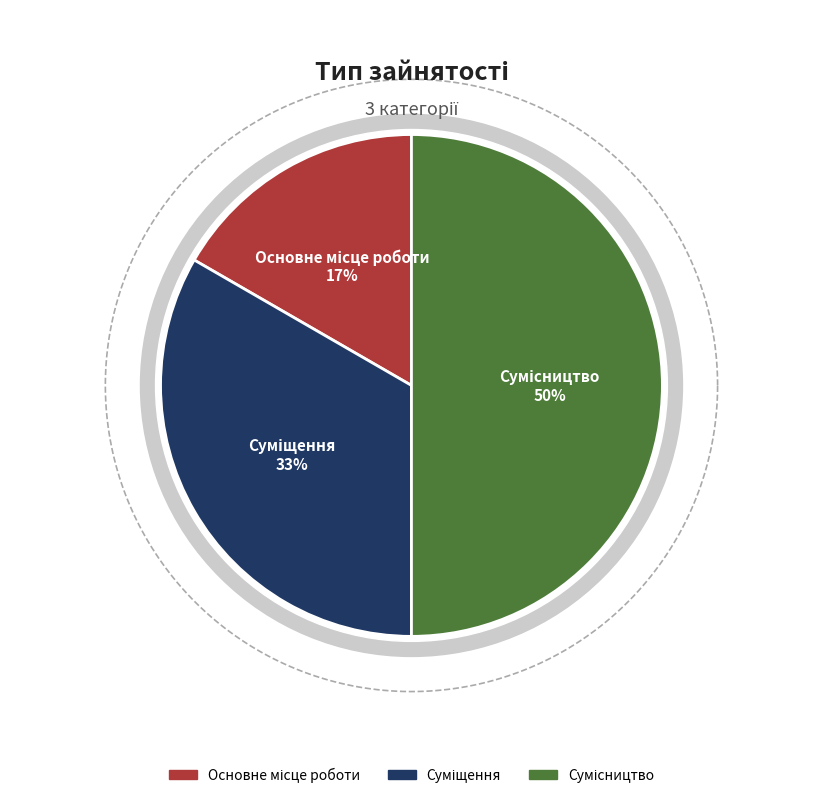

How many slices are in this pie chart?

3